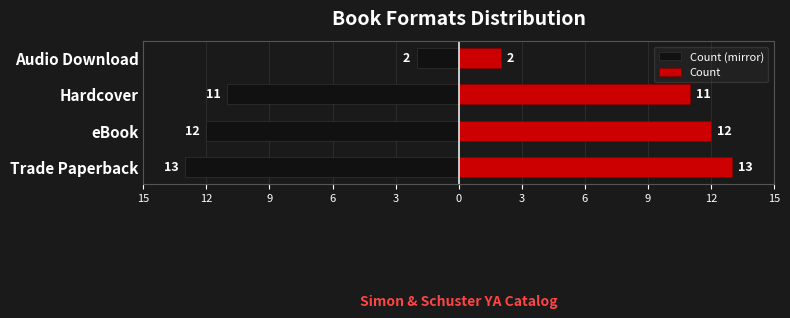

Which series has the largest total across all categories?

Count